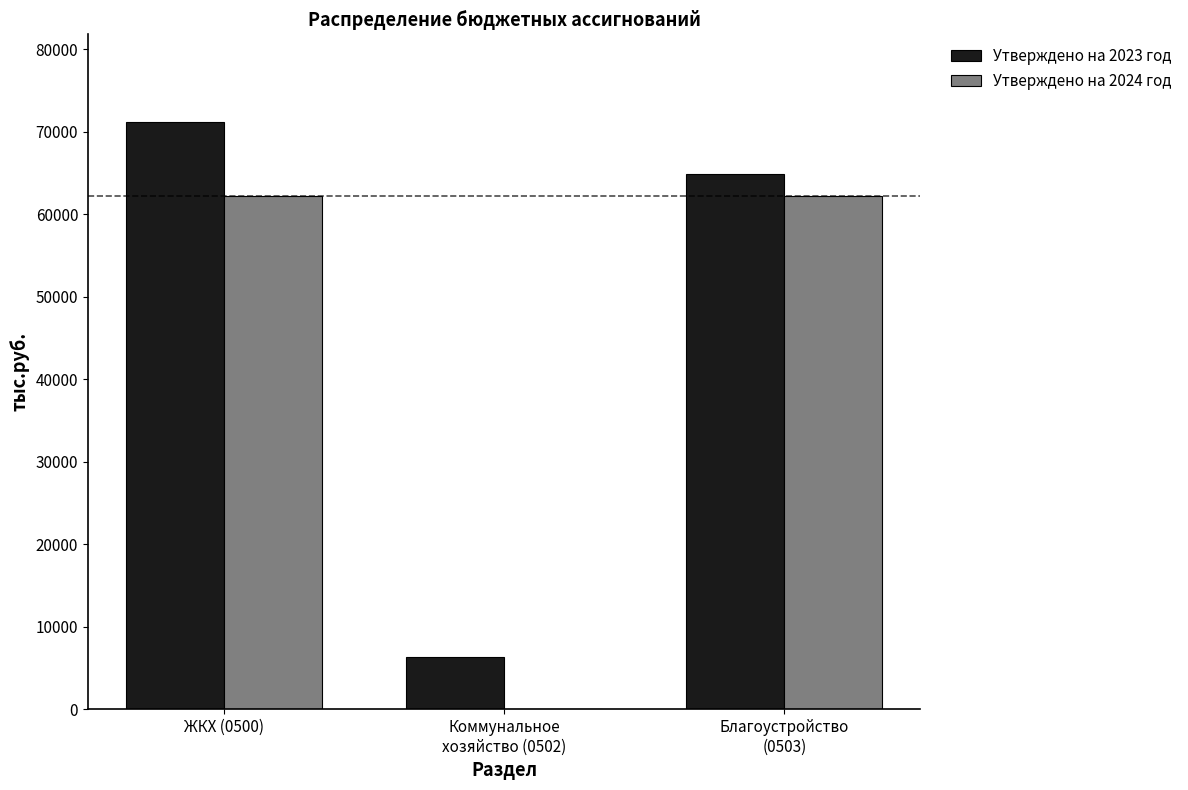

What is the sum of the Утверждено на 2023 год values at ЖКХ (0500) and Благоустройство
(0503)?

135981.2